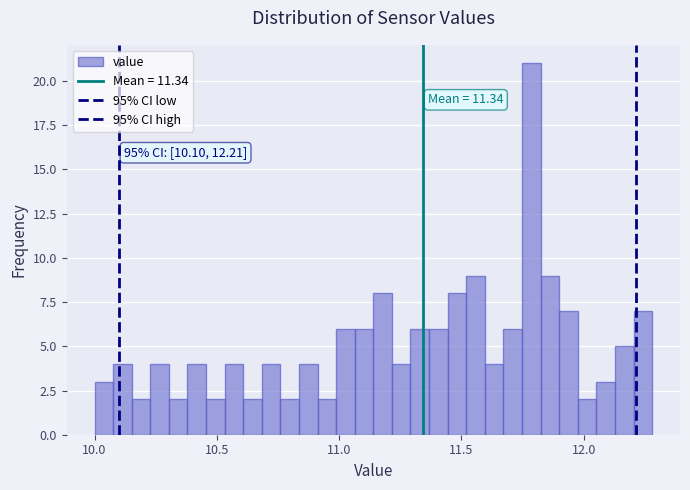

Around what value on the x-axis is the tallest bar? Give the approximate position of its centre, as read against the axis.

11.80